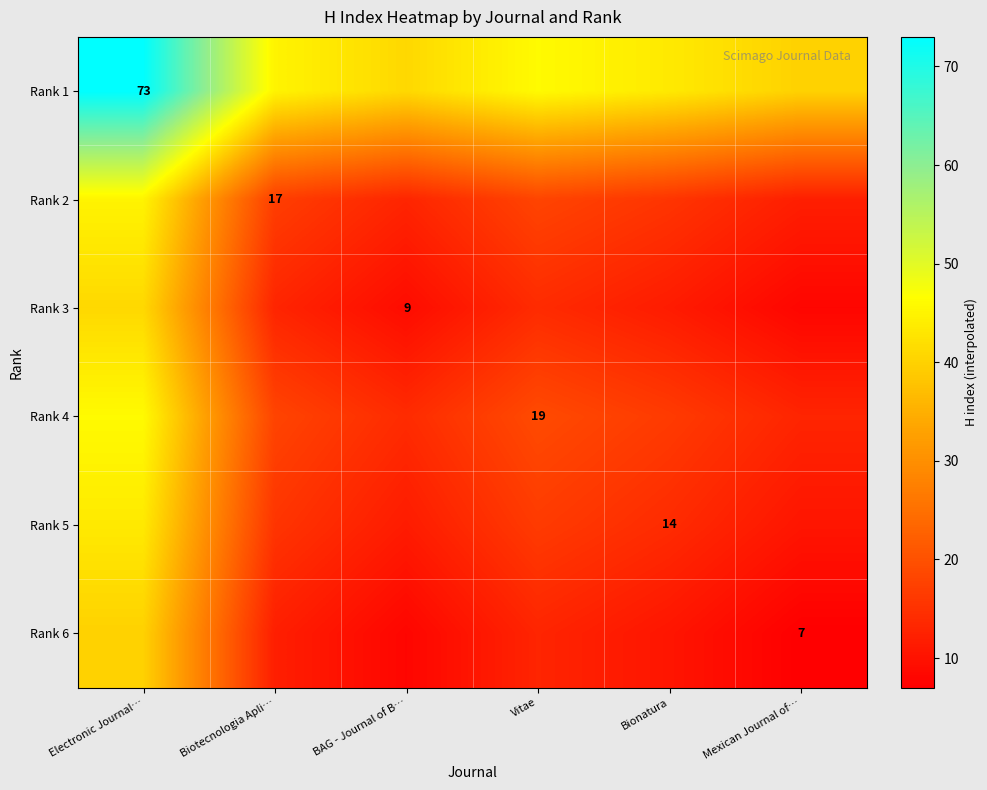

The Rank 6 series shows 7.0 at Mexican Journal of…. True or false?

True